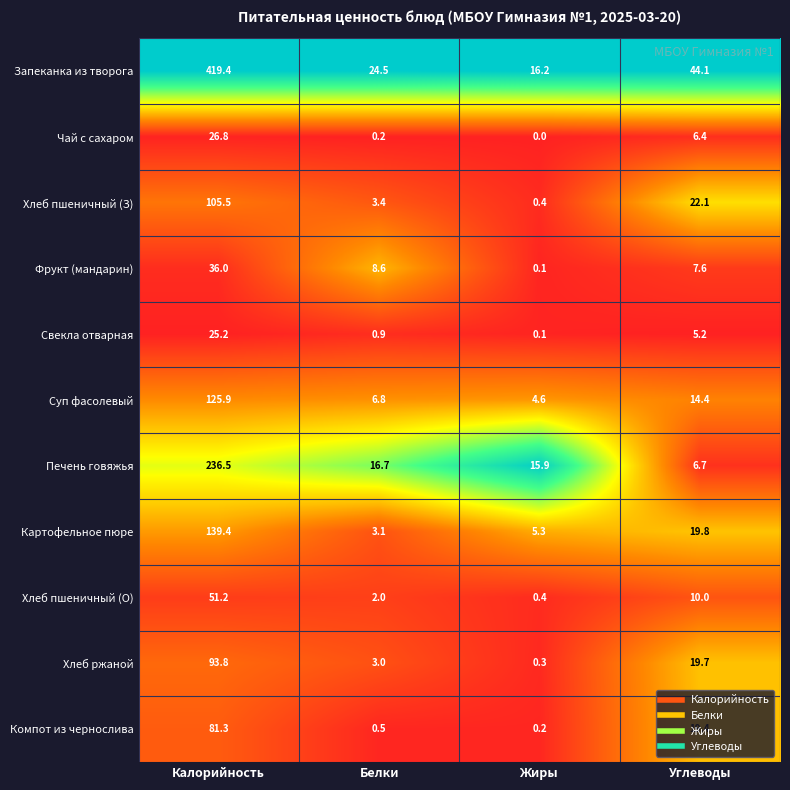

The Суп фасолевый series shows 9.7 at Белки. True or false?

False